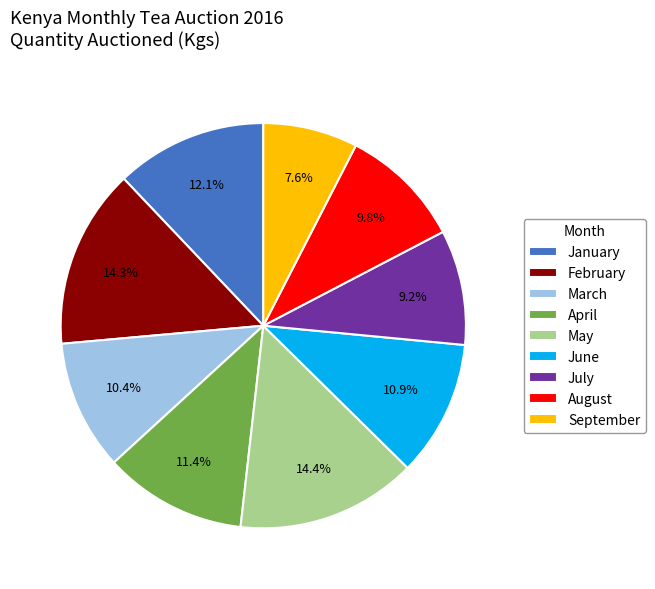

To the nearest percent, what is the average slice percentage?

11%